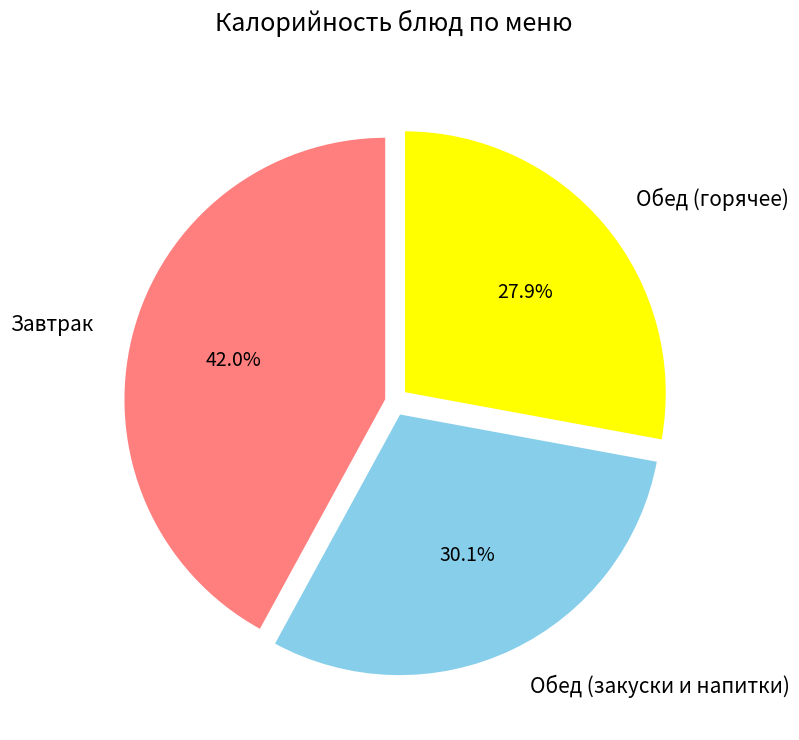

Does Обед (закуски и напитки) represent more than half of the total?

No